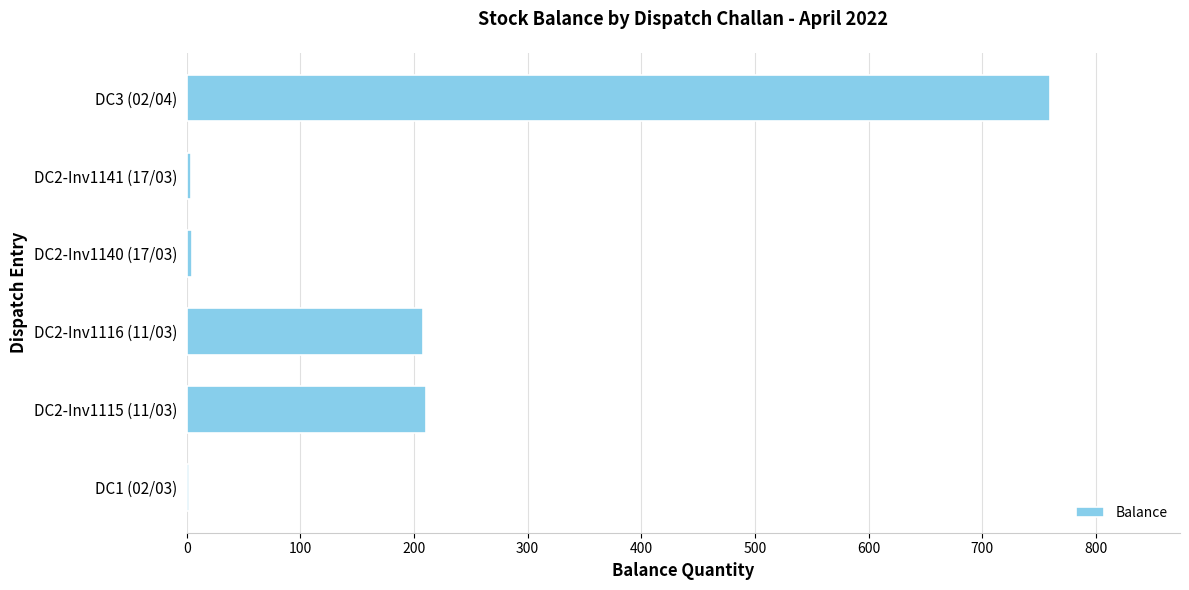

Is it true that the value at DC2-Inv1116 (11/03) is 318?

False